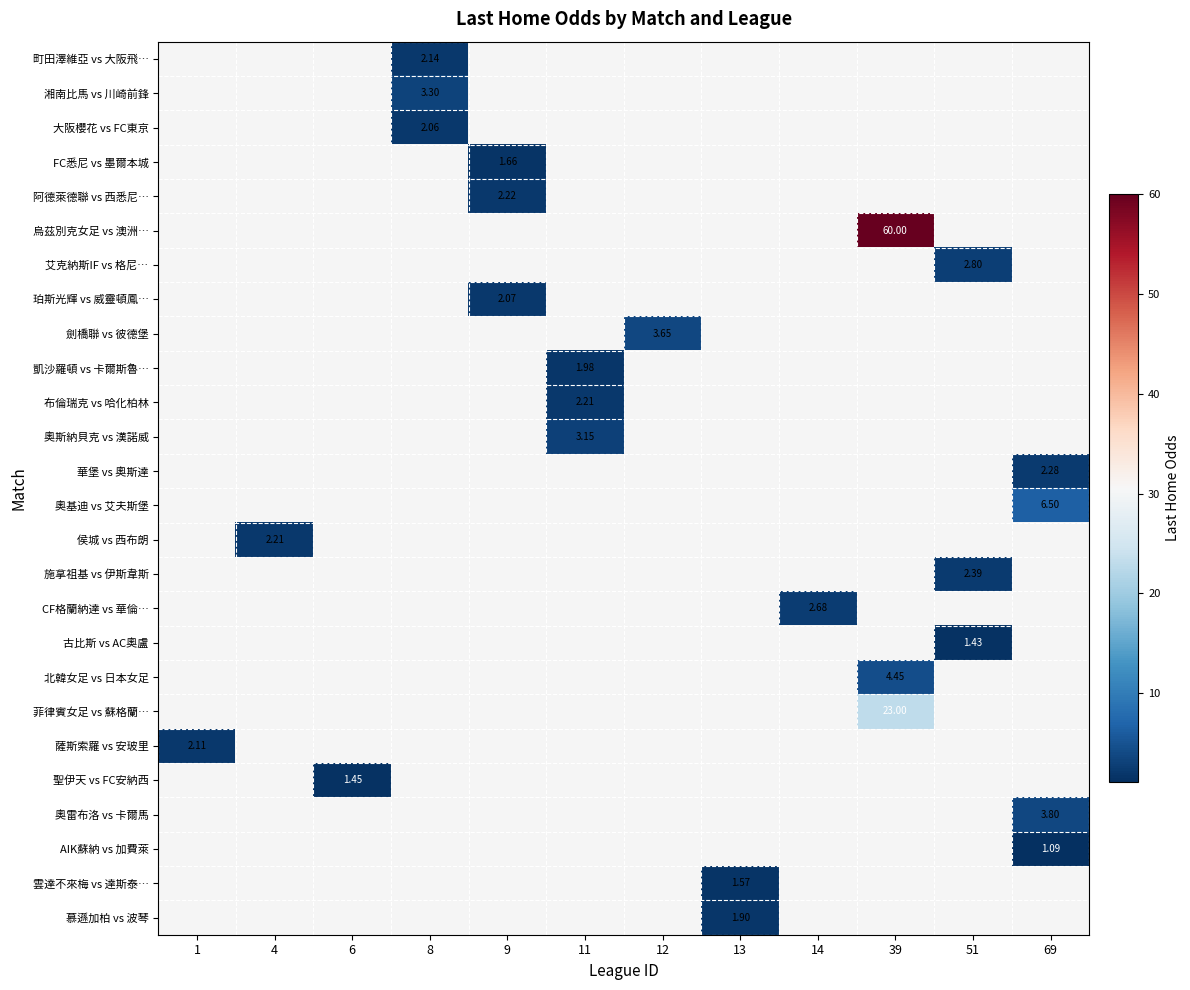

How many series are shown in this chart?

26